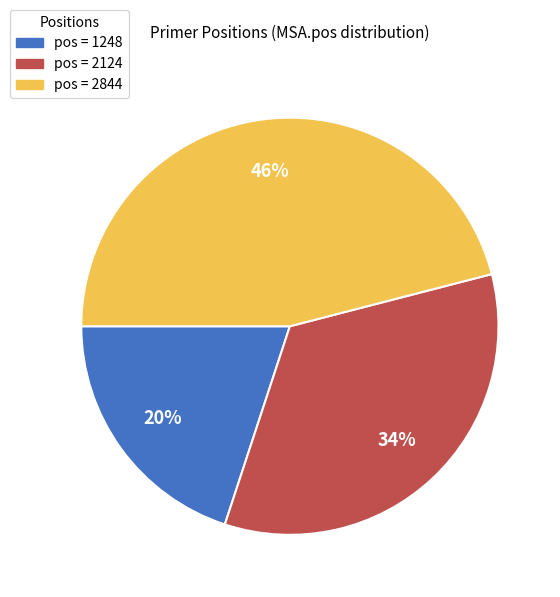

How many slices are in this pie chart?

3